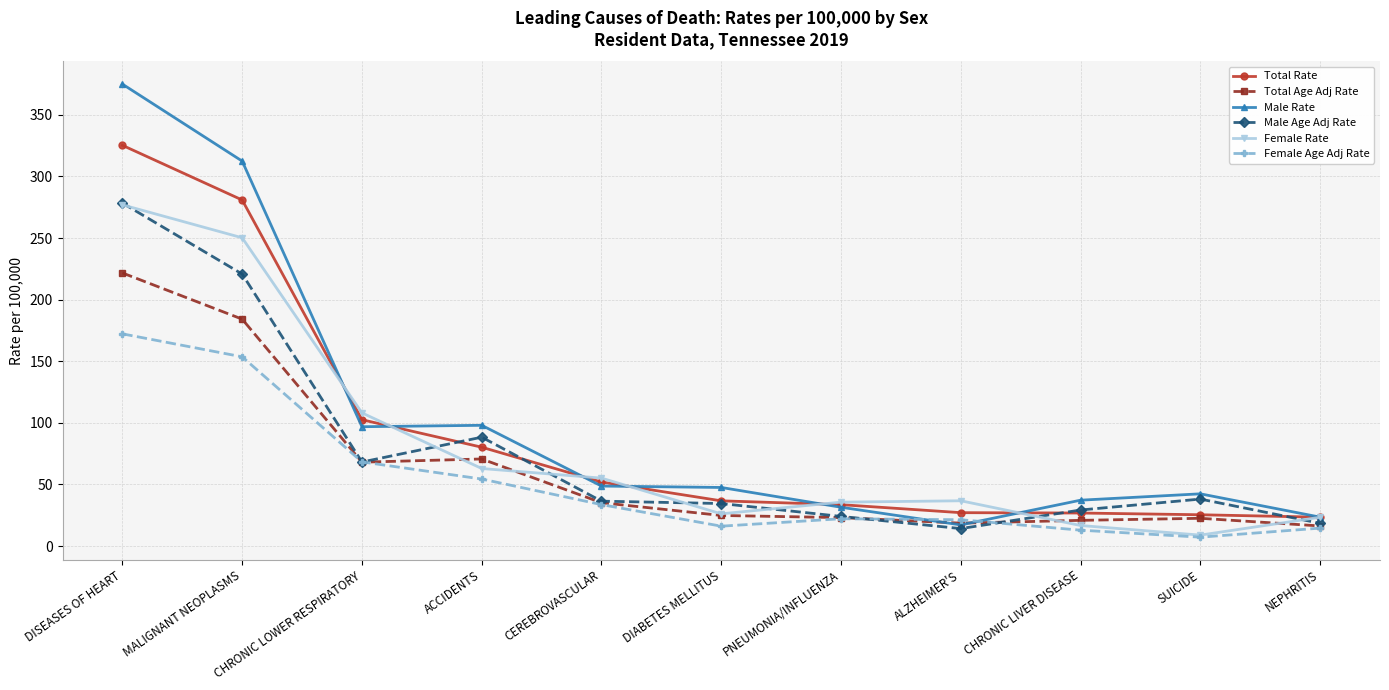

What is the average value of the Male Rate series?

102.8